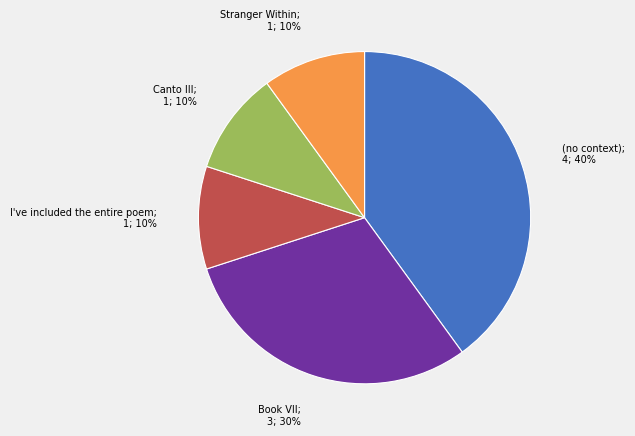

How many segments does this pie chart have?

5